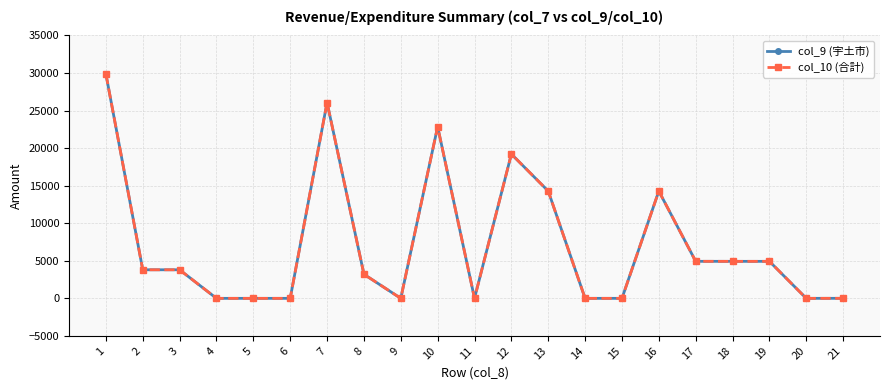

What is the value of the col_10 (合計) point at the 16th from the left?

14282